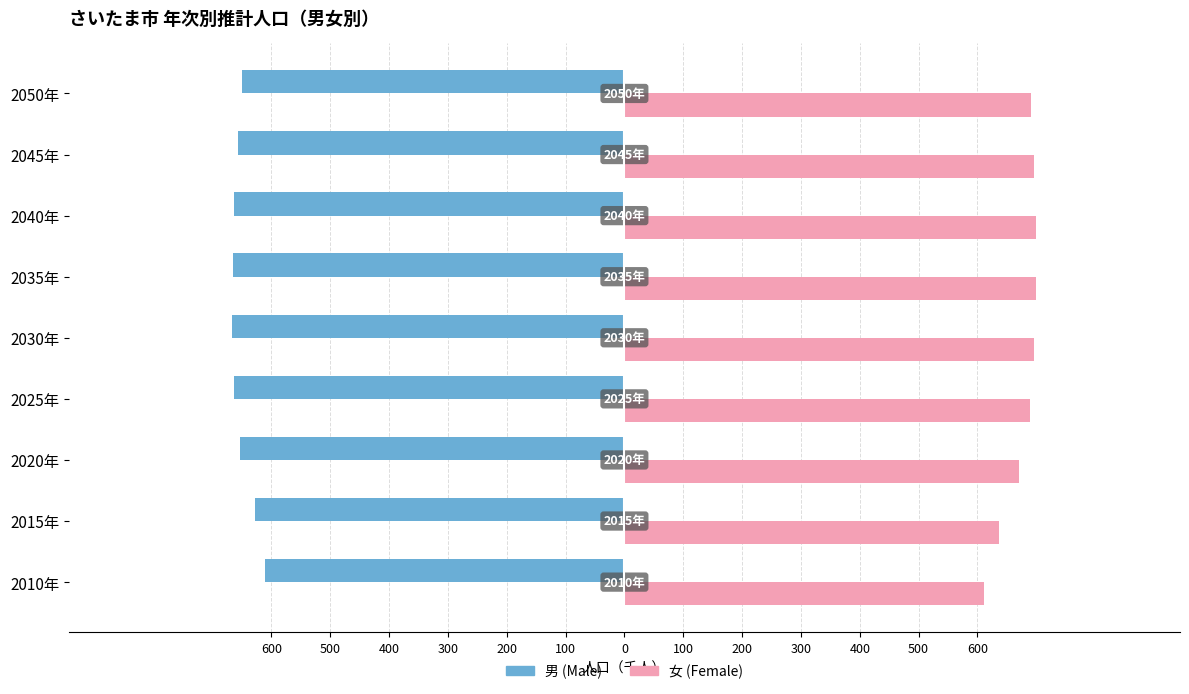

Rank the series by their maximum value, from highest to lowest.

女 (Female), 男 (Male)